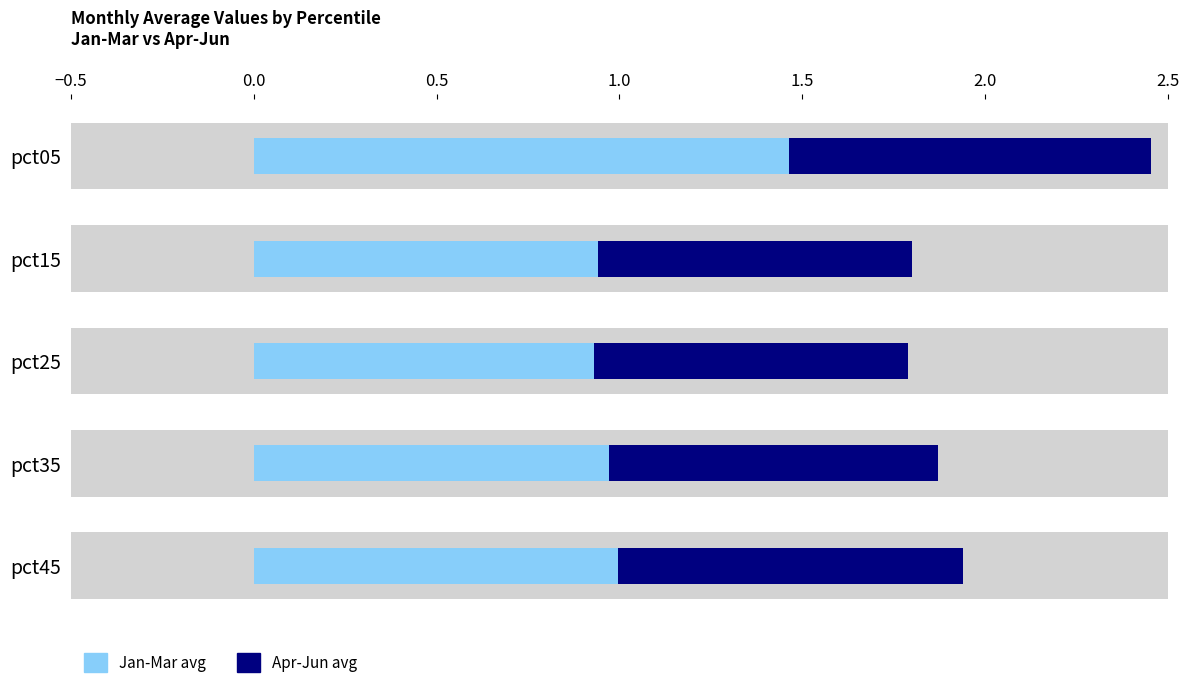

What is the average value of the Apr-Jun avg series?

0.9